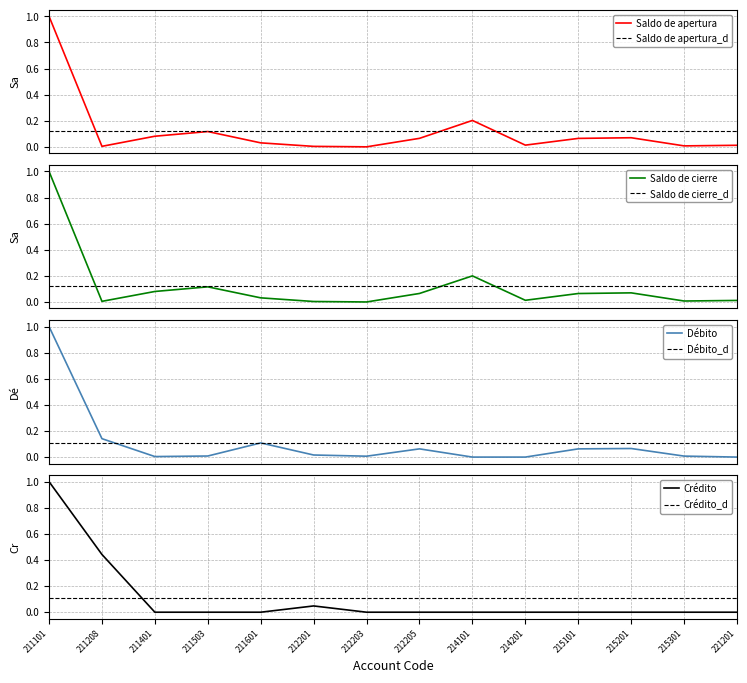

True or false: Saldo de apertura has a value of 0.0 at 212203.

False